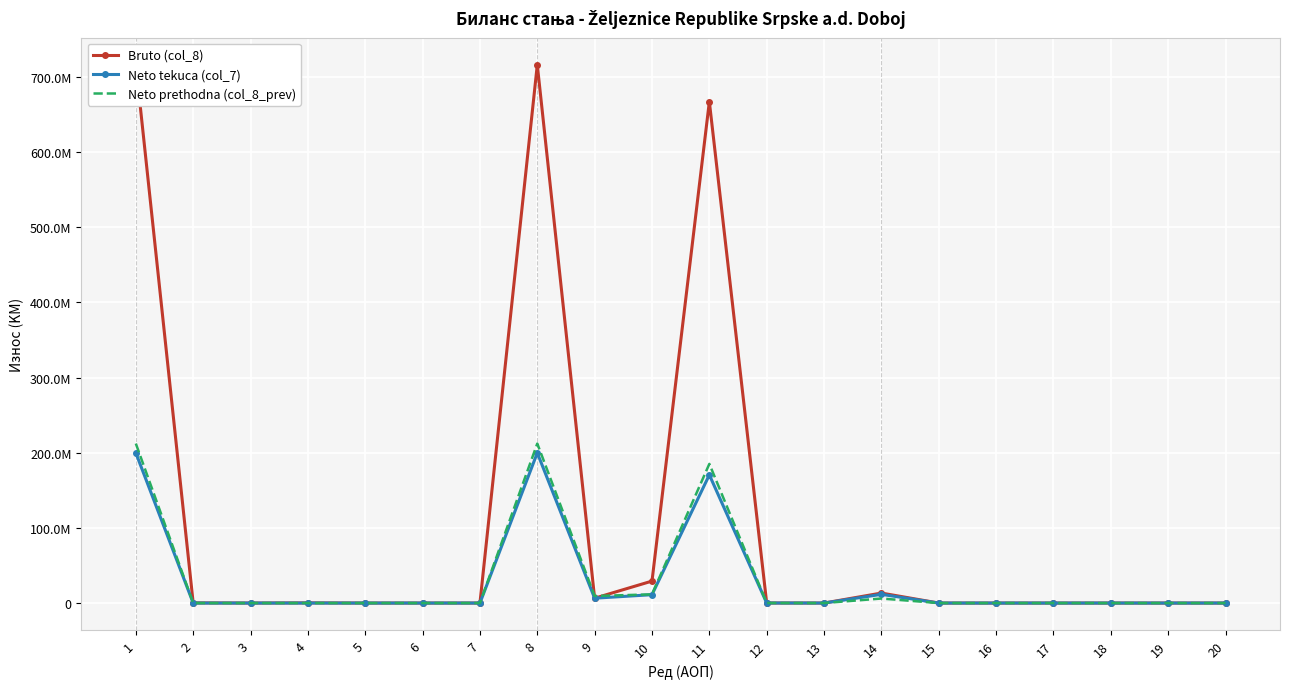

What is the average value of the Bruto (col_8) series?

107427398